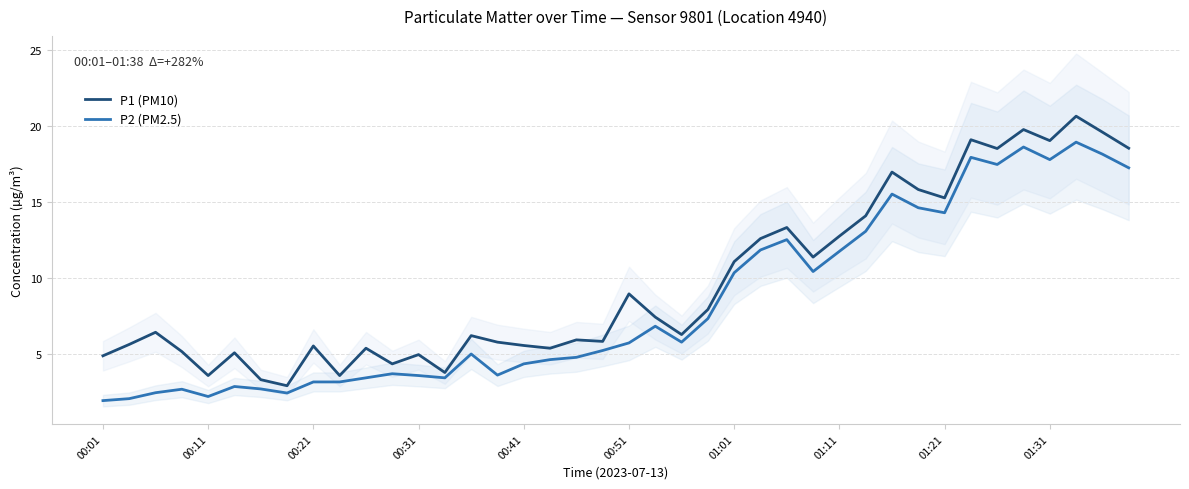

True or false: P2 (PM2.5) and P1 (PM10) intersect in this chart.

False